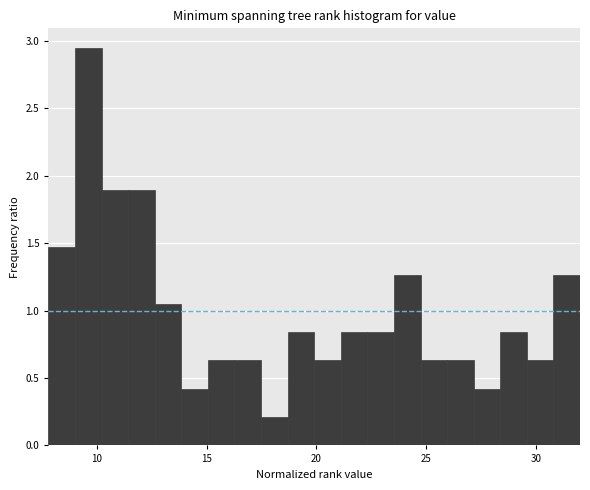

Read against the x-axis, roughly where is the centre of the tallest bar?

9.5